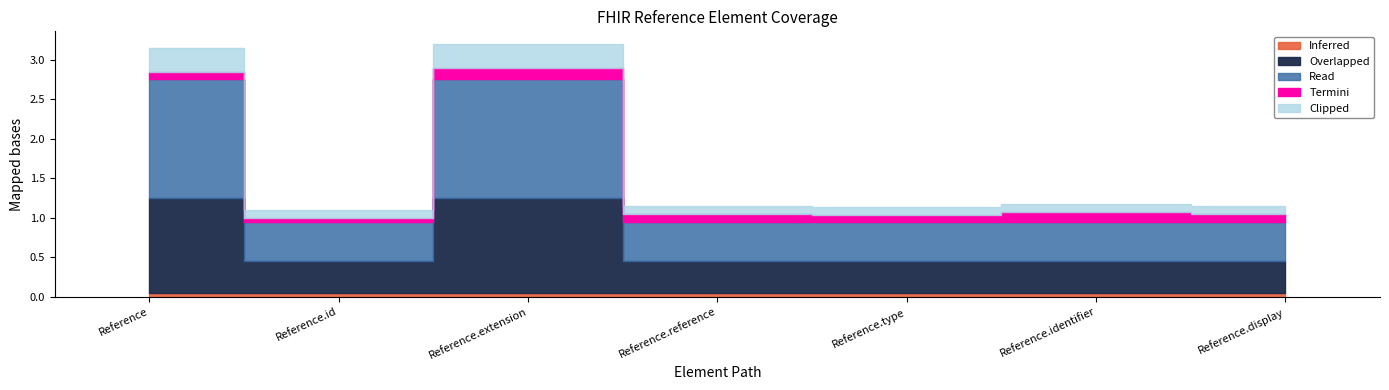

True or false: Base Min and Max_numeric intersect in this chart.

False